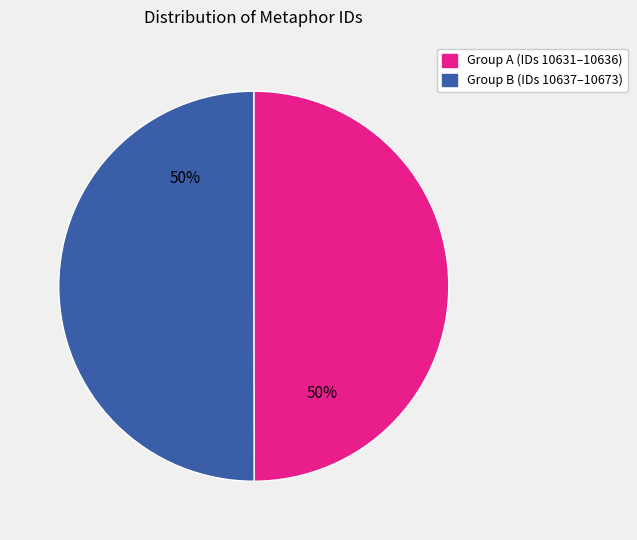

Count the number of slices in the pie.

2